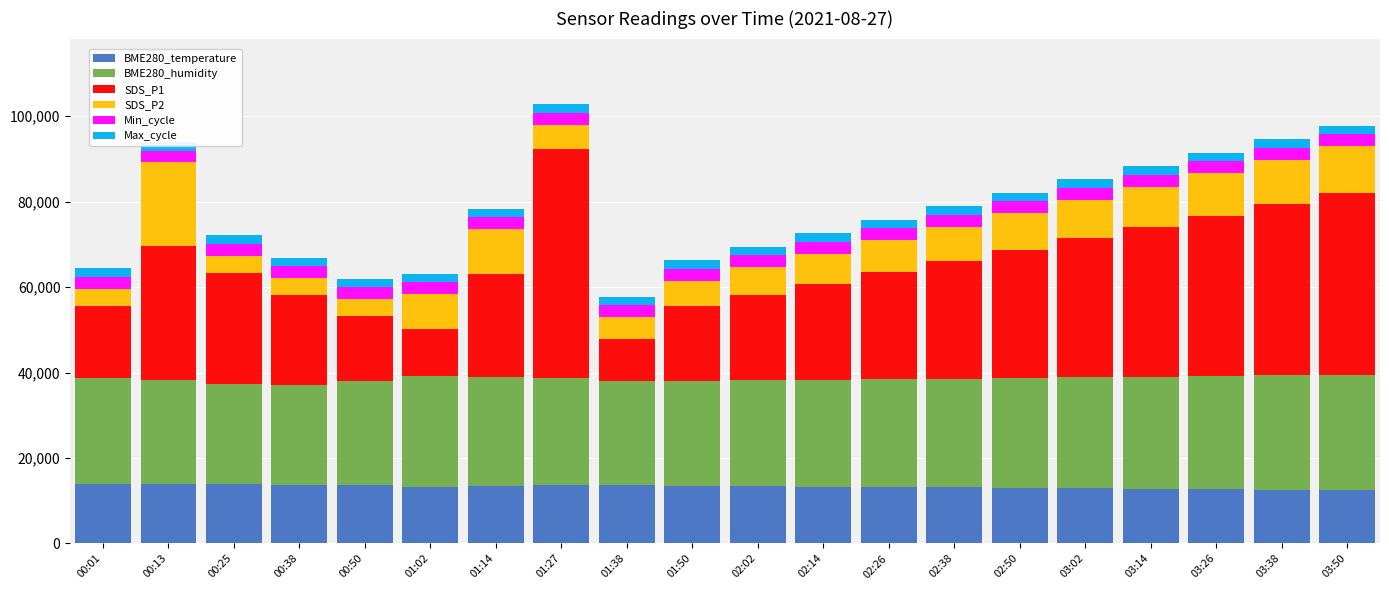

What is the minimum value for BME280_temperature?

12500.0